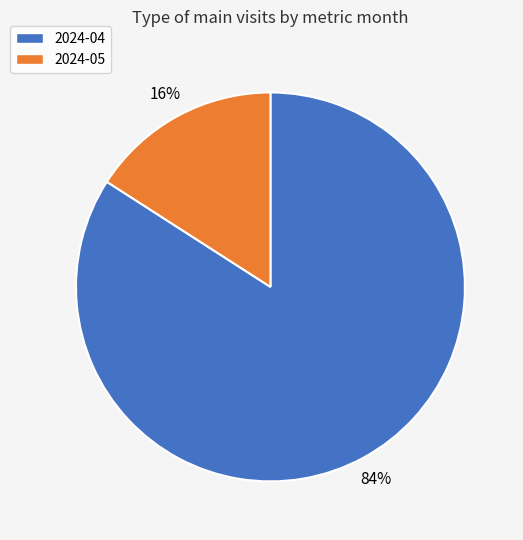

What is the largest slice in the pie chart?

2024-04